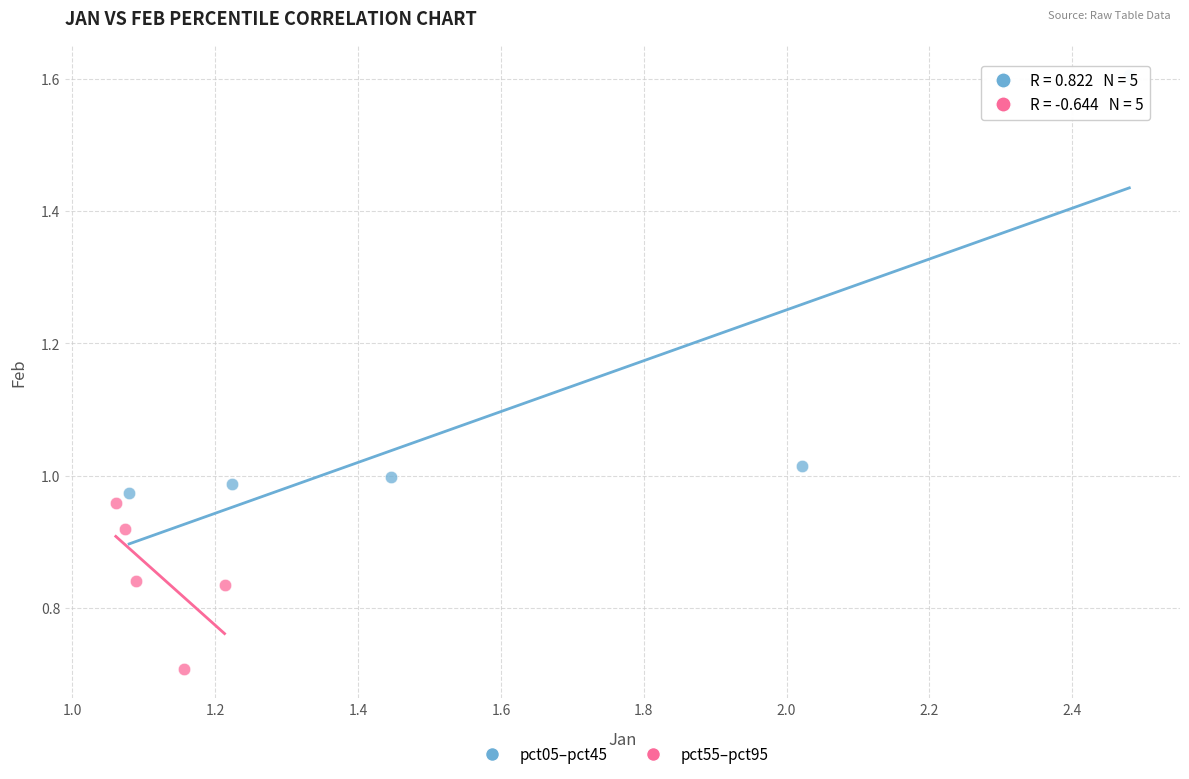

Which series reaches the minimum Y coordinate?

pct55–pct95